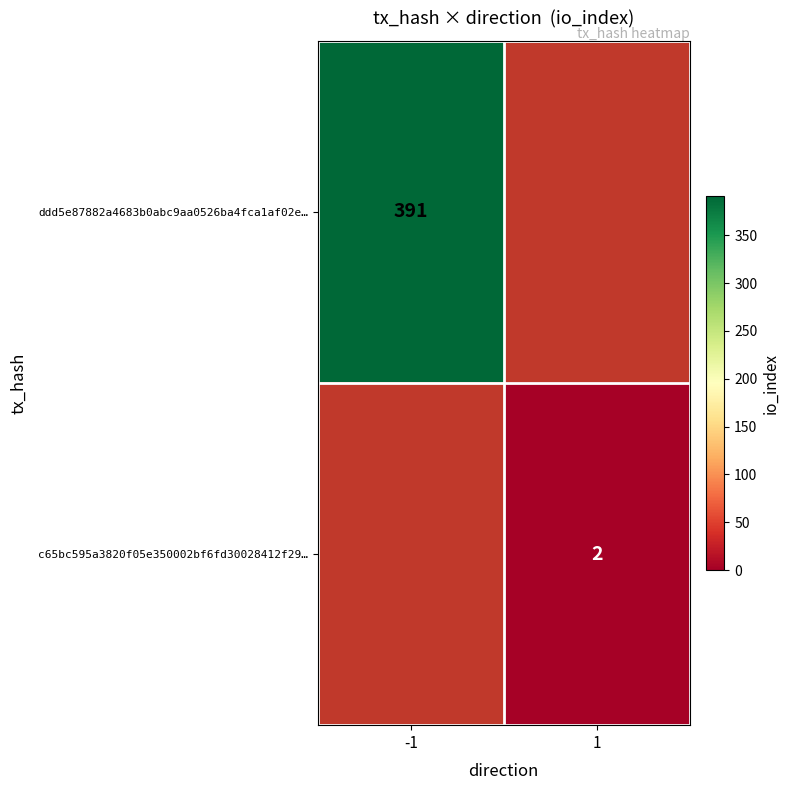

The c65bc595a3820f05e350002bf6fd30028412f29… series shows 3 at 1. True or false?

False